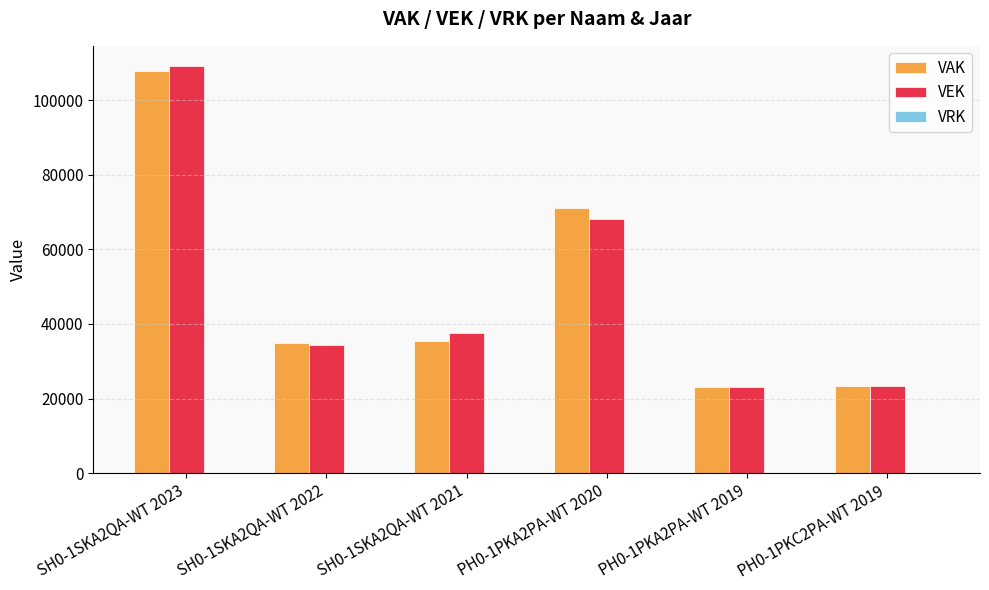

The value of VAK at SH0-1SKA2QA-WT 2023 is 107760. True or false?

True